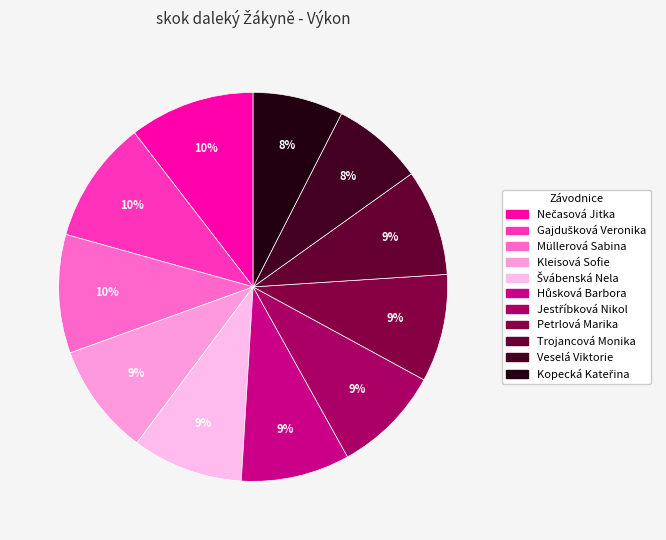

Which slice is the largest?

Nečasová Jitka